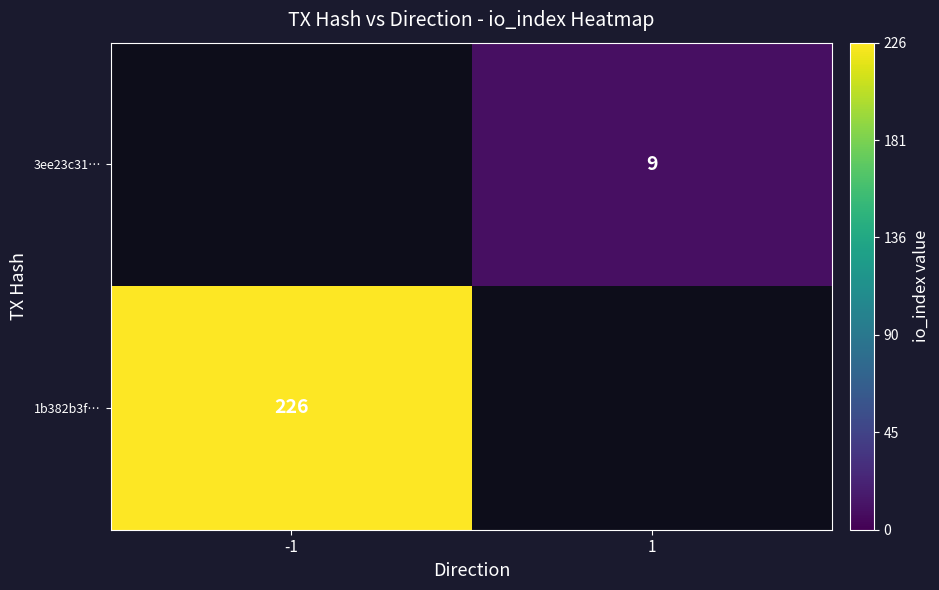

Is it true that 1b382b3f… equals 382 at -1?

False